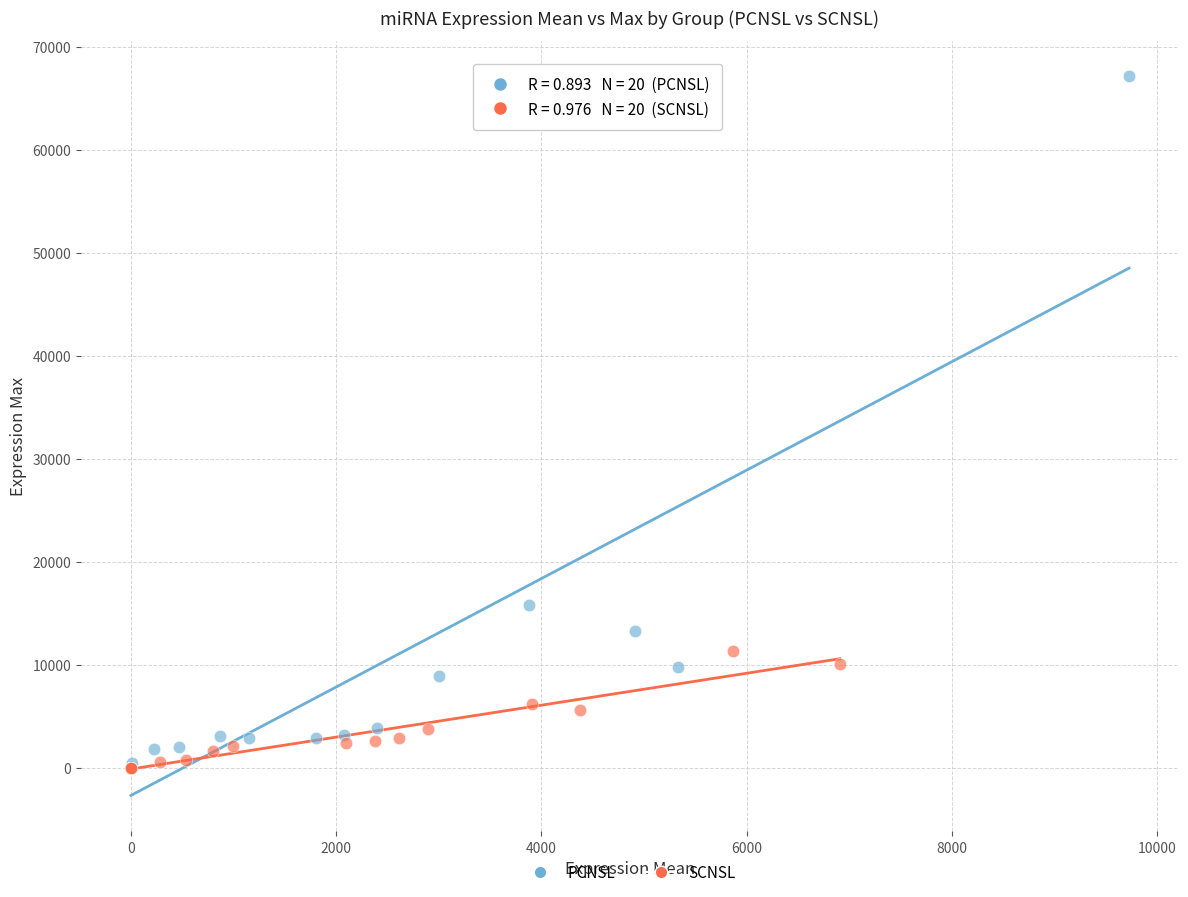

Which series contains the highest Y value?

PCNSL